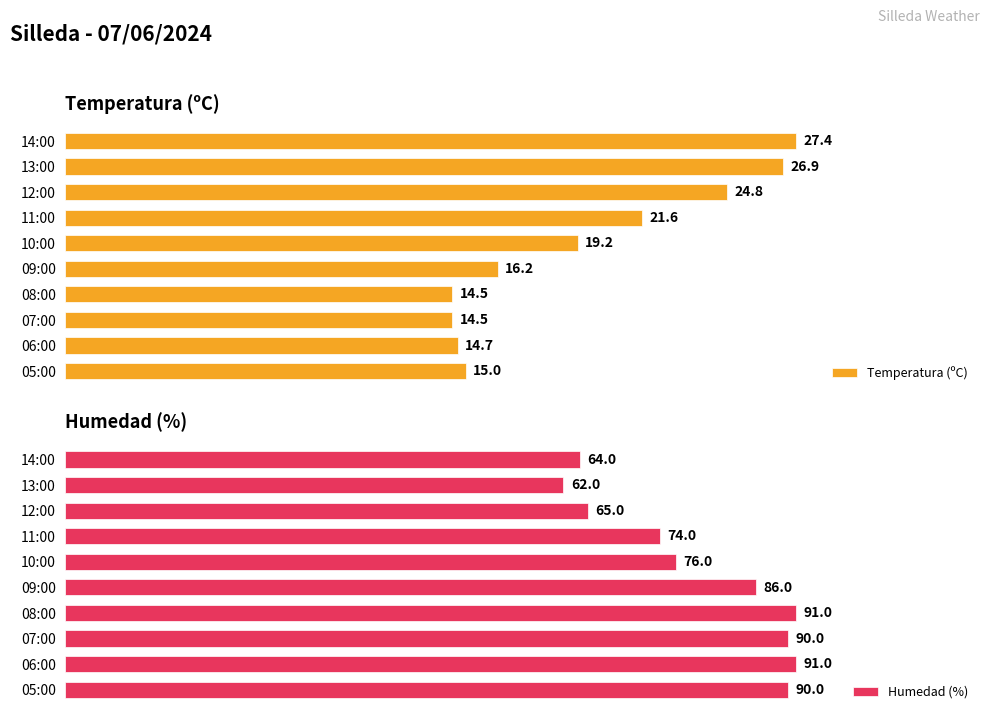

At which label does Temperatura (ºC) reach its peak?

14:00